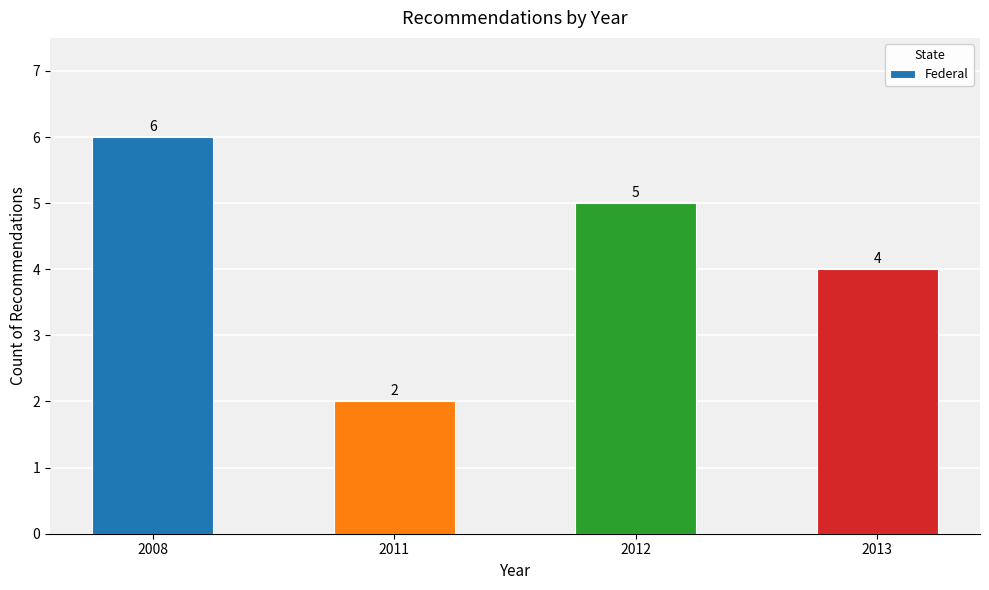

What is the sum of the values at 2008 and 2011?

8